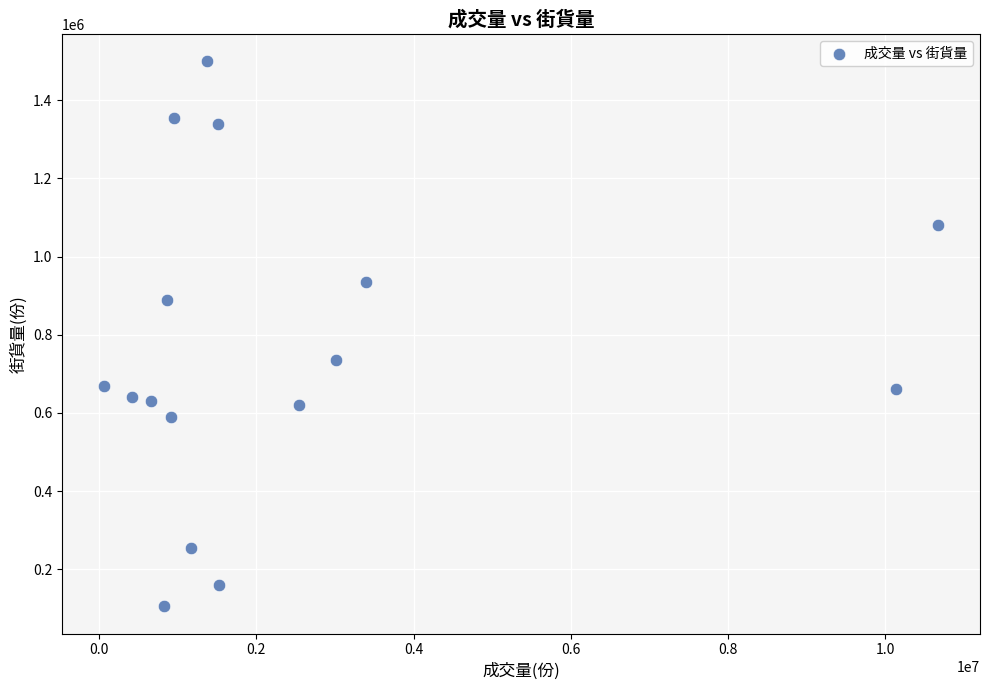

What is the range of Y values (max minus min)?

1395000